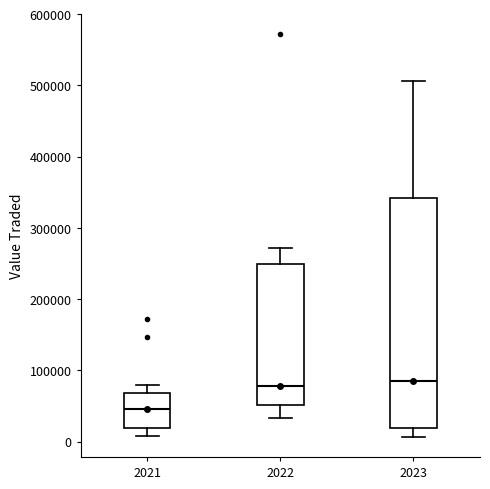

Where is the lower edge of the box at x = 2023 on the y-axis? The values are not printed on the chart, so give them approximately, as read against the axis.

20000